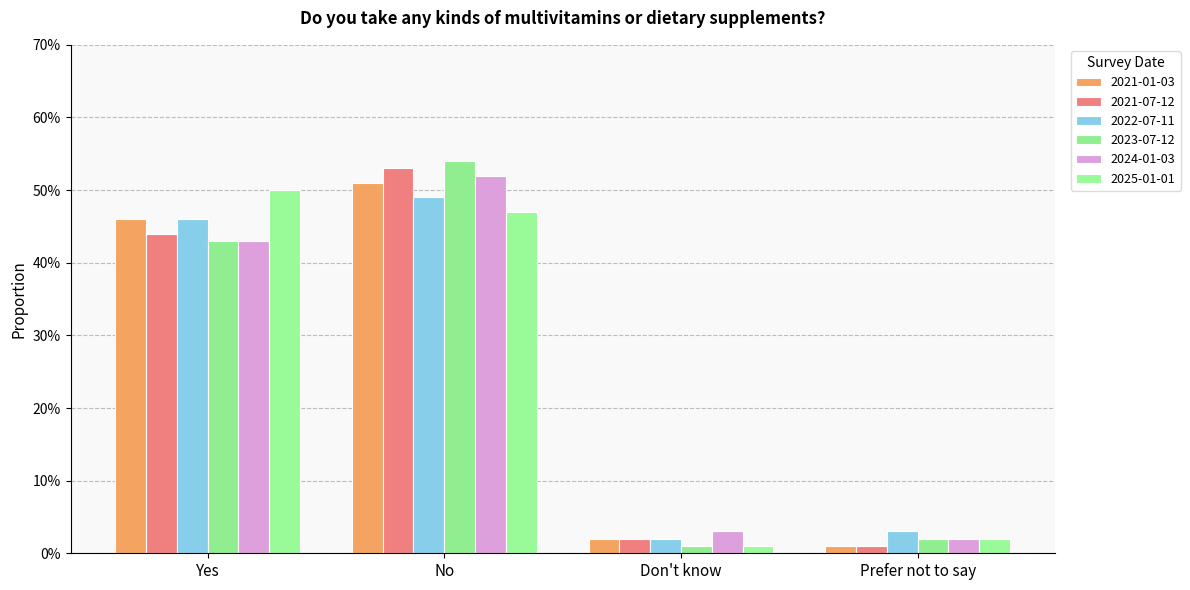

Does the chart contain stacked bars?

No